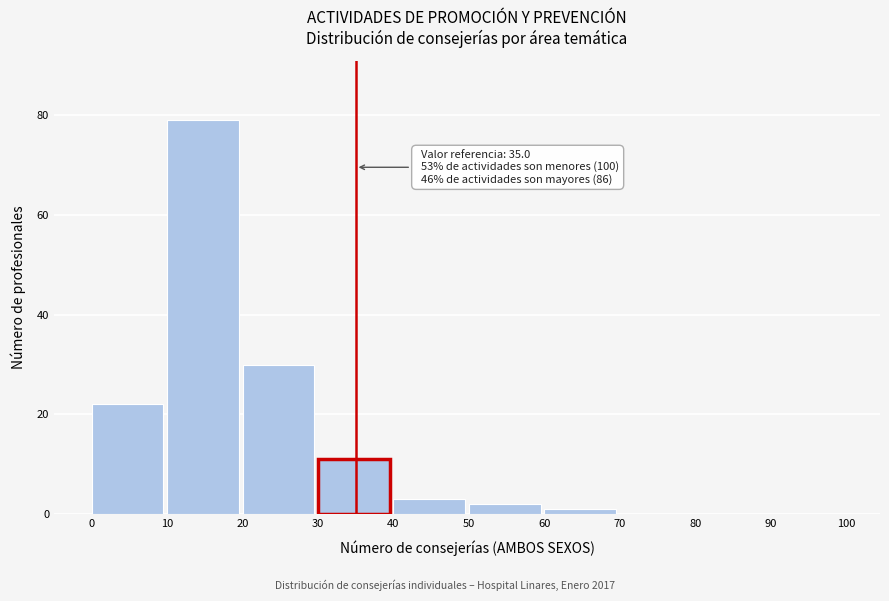

Reading left to right, what are all the values shown in this chart?

0=22	10=79	20=30	30=11	40=3	50=2	60=1	70=0	80=0	90=0